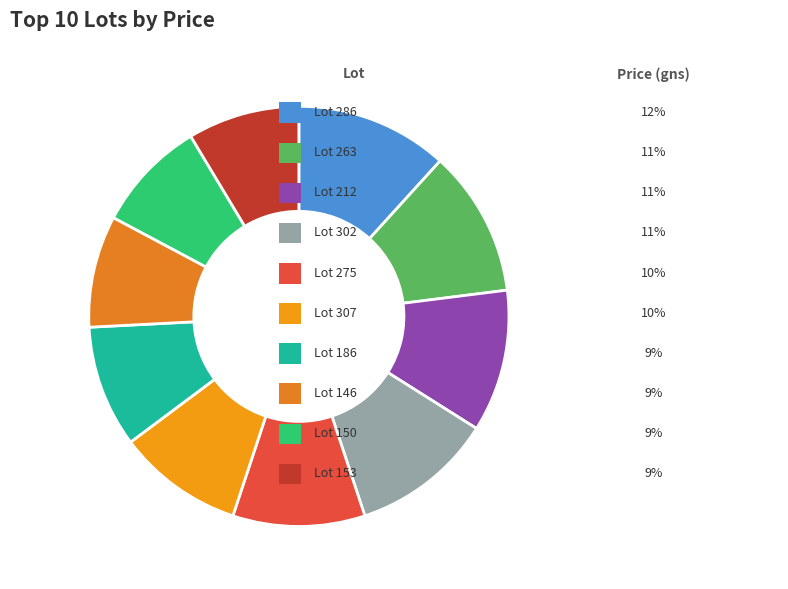

How many slices are in this pie chart?

10